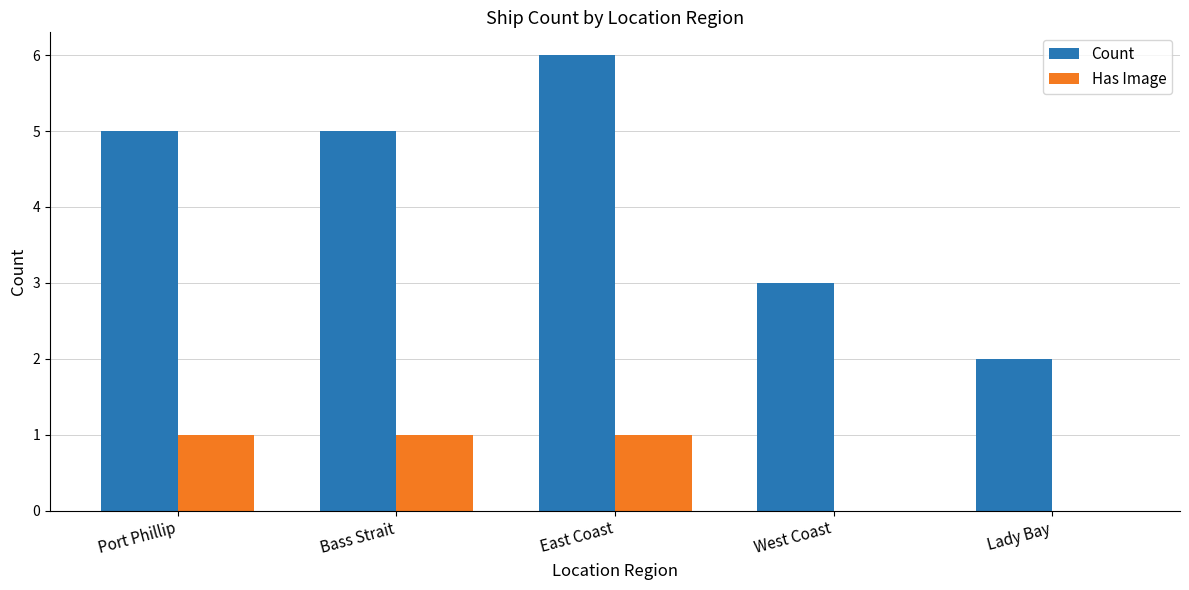

Reading left to right, list all the values displayed in this chart.

Count: 5	5	6	3	2
Has Image: 1	1	1	0	0